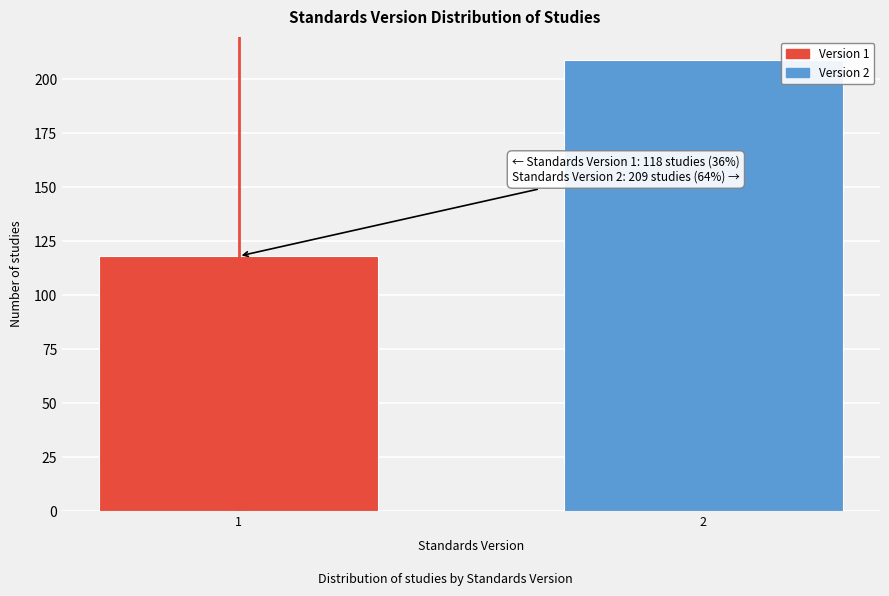

Reading left to right, list all the values displayed in this chart.

118	209